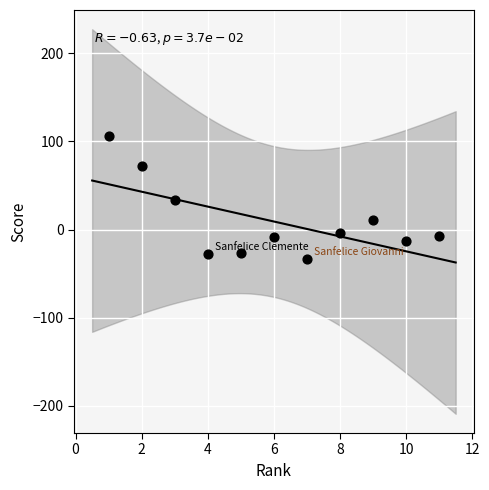

What is the average Y value?

9